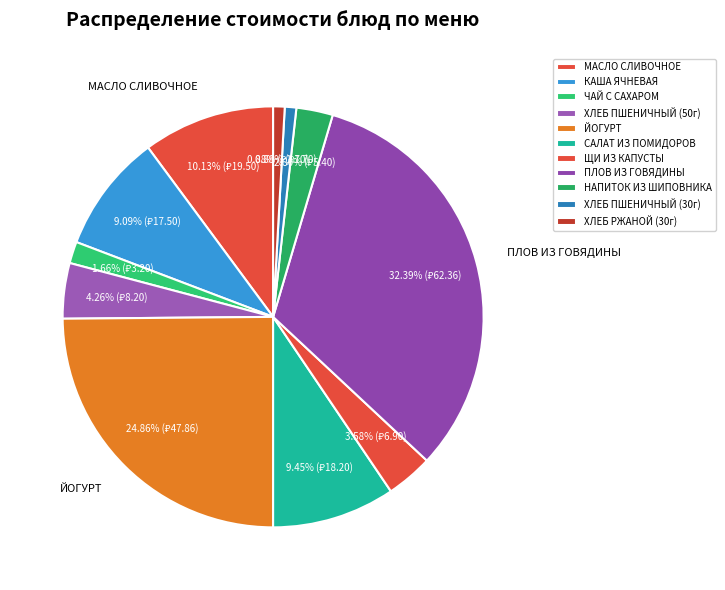

Does ХЛЕБ ПШЕНИЧНЫЙ (50г) represent more than half of the total?

No